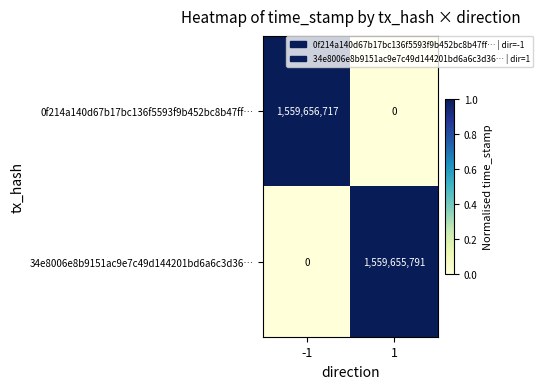

What is the highest value of the 0f214a140d67b17bc136f5593f9b452bc8b47ff… series?

1559656717